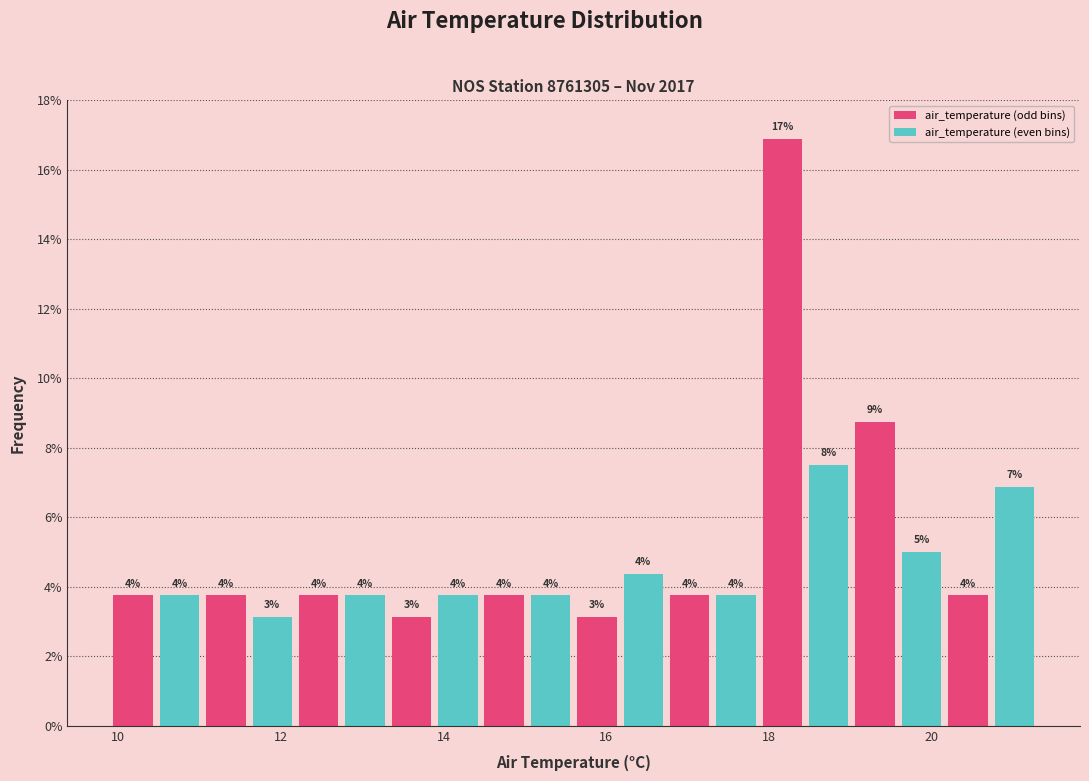

Around what value on the x-axis is the tallest bar? Give the approximate position of its centre, as read against the axis.

18.2